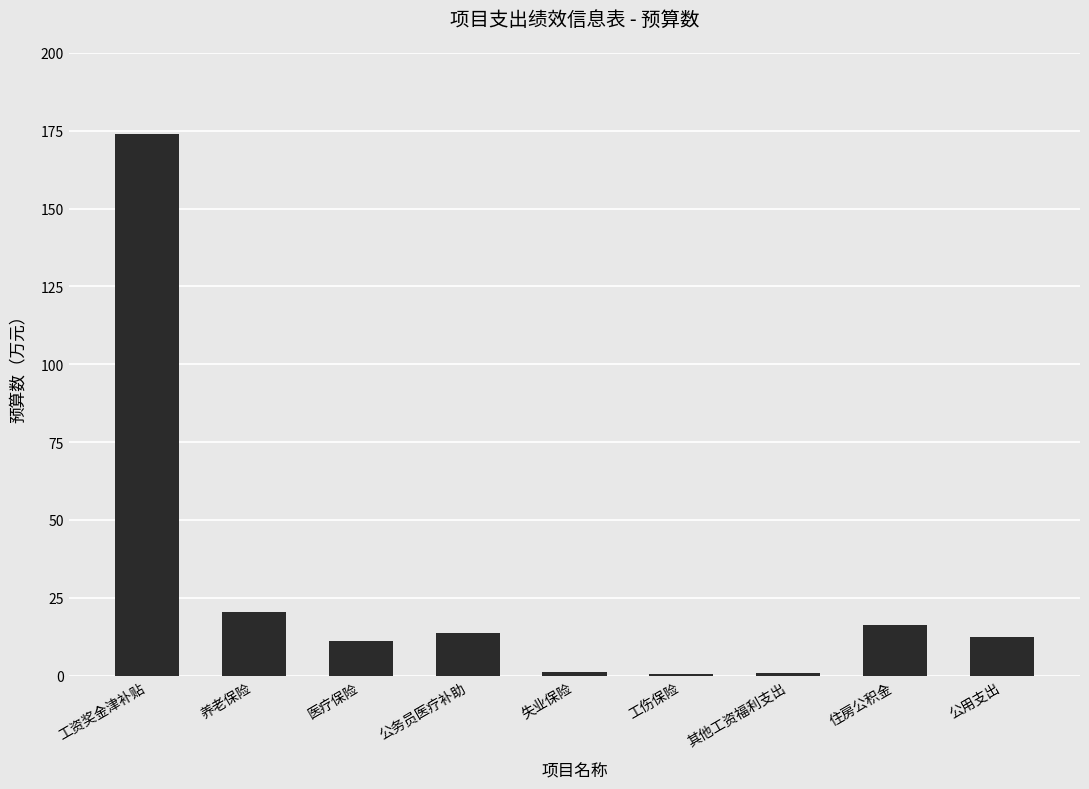

Between 公务员医疗补助 and 医疗保险, which is larger?

公务员医疗补助